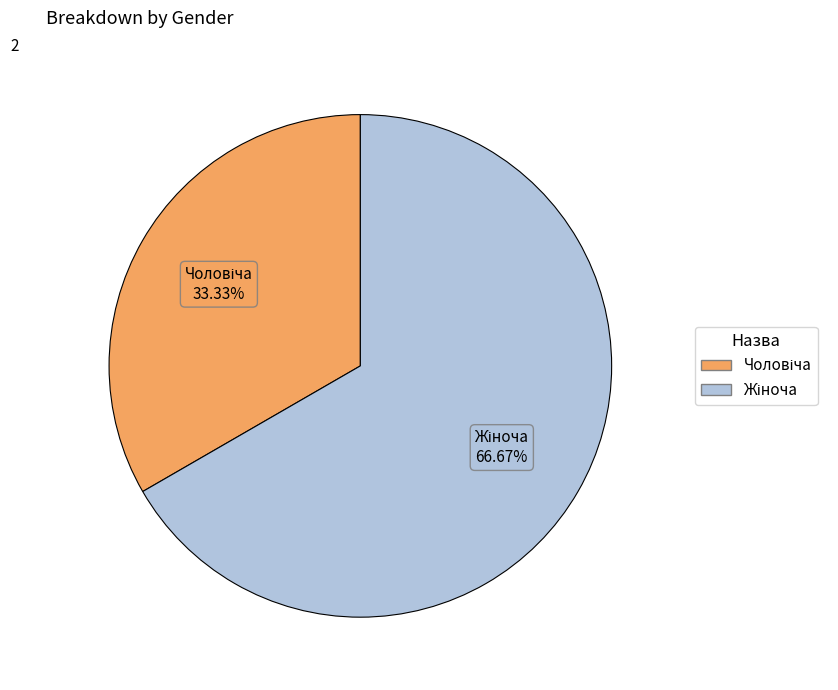

Is there a majority slice in this chart?

Yes